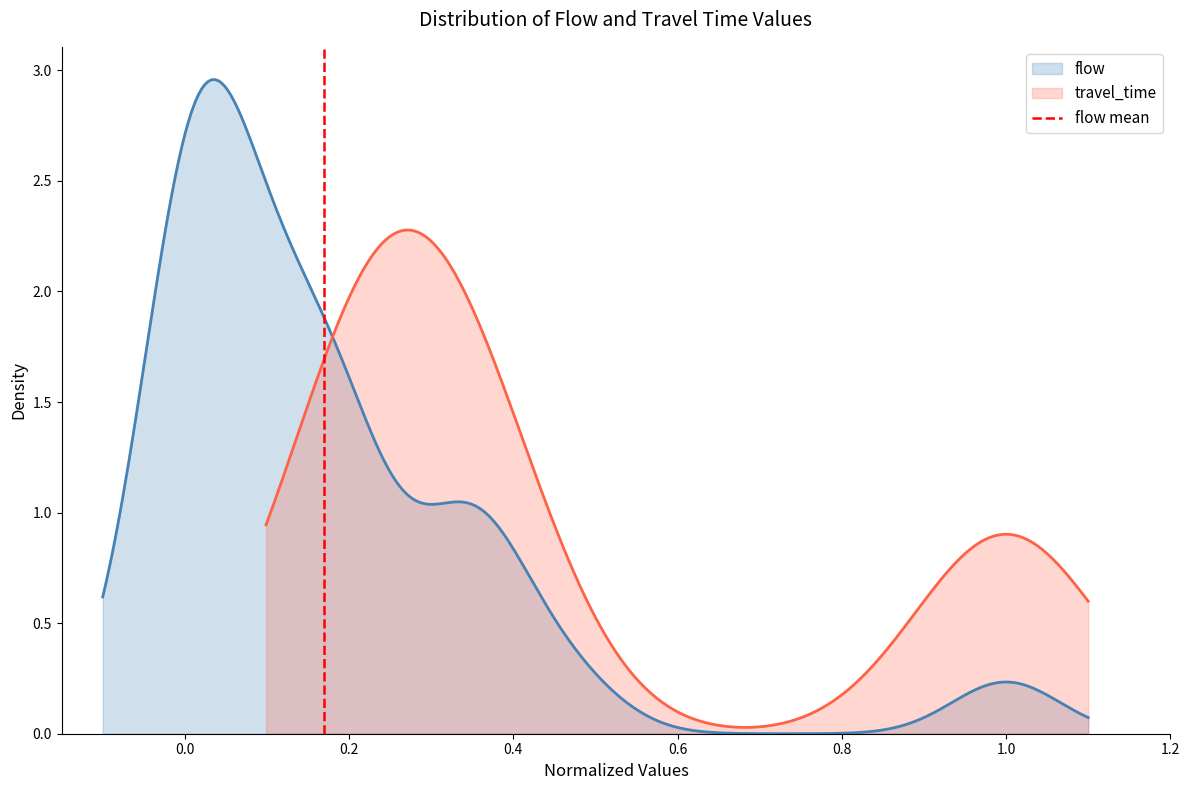

What is the sum of all values?

1